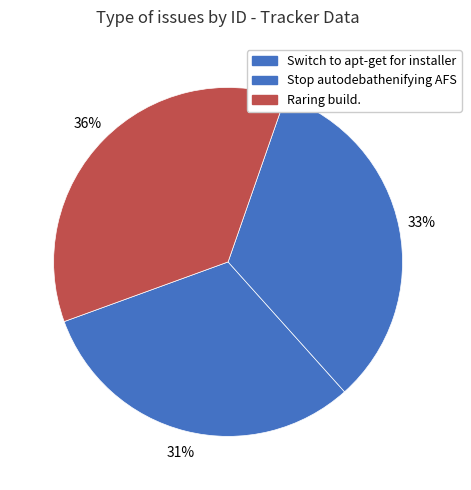

Does Stop autodebathenifying AFS account for over 50% of the chart?

No